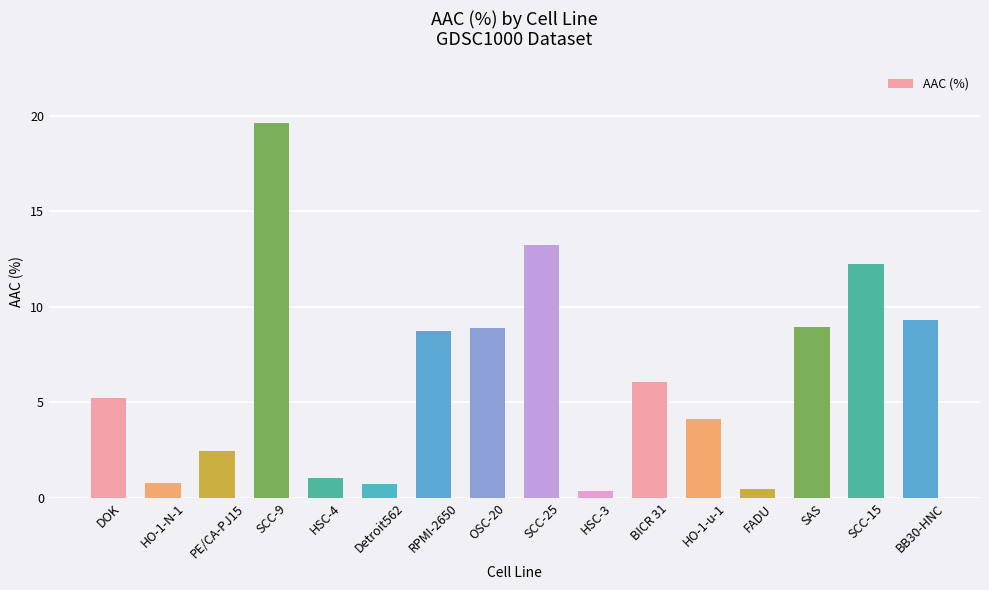

What is the difference between the maximum and minimum values?

19.3